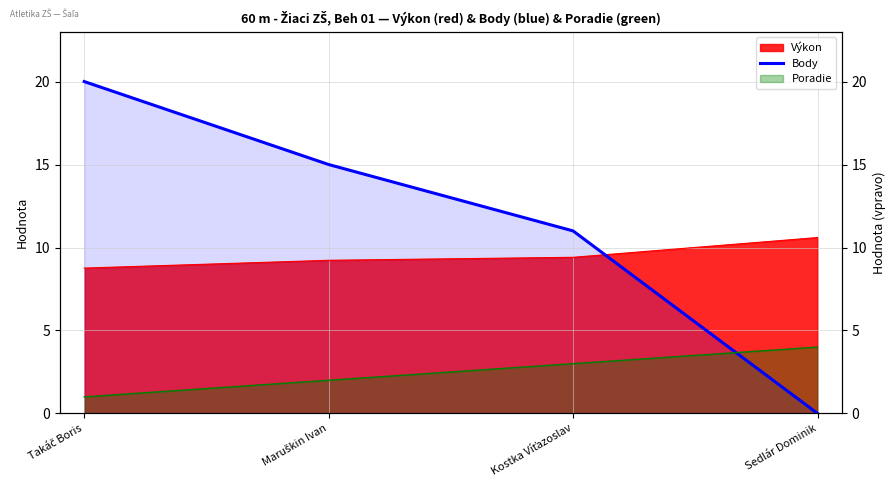

True or false: the data has more than 2 interior local peaks.

False